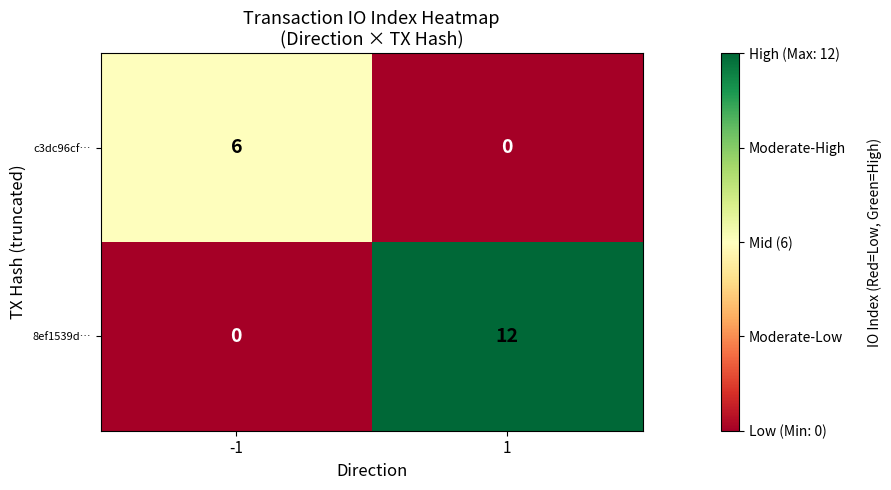

Is it true that c3dc96cf… equals 6 at -1?

True